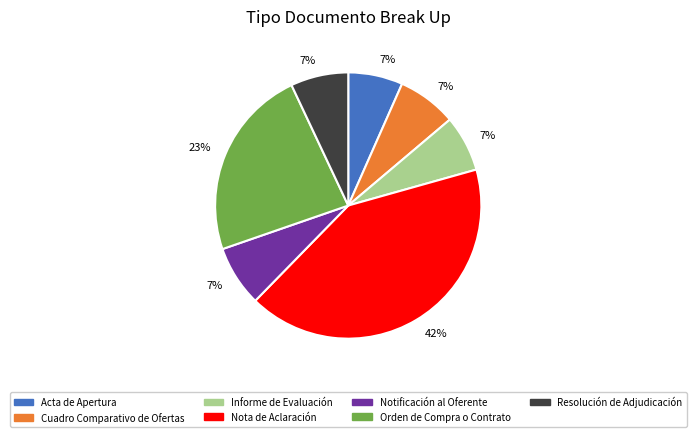

What percentage is the Nota de Aclaración slice, to the nearest percent?

42%